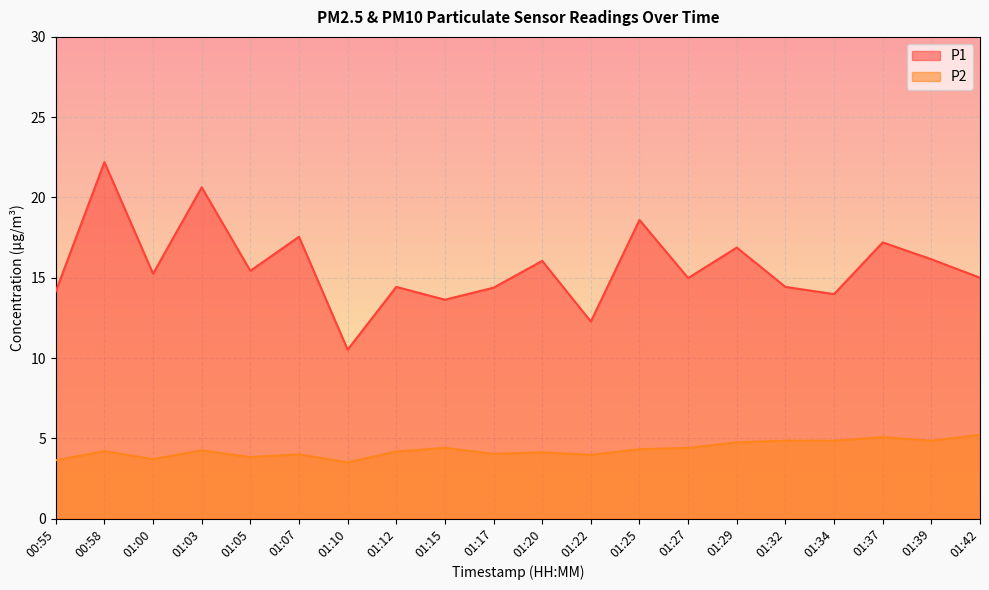

At 01:34, list the series in order from smallest to largest.

P2, P1